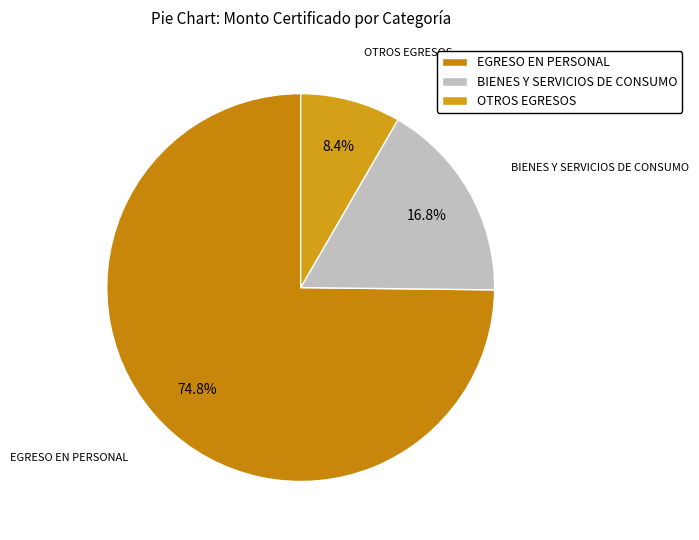

Is there any slice that represents more than half of the pie?

Yes